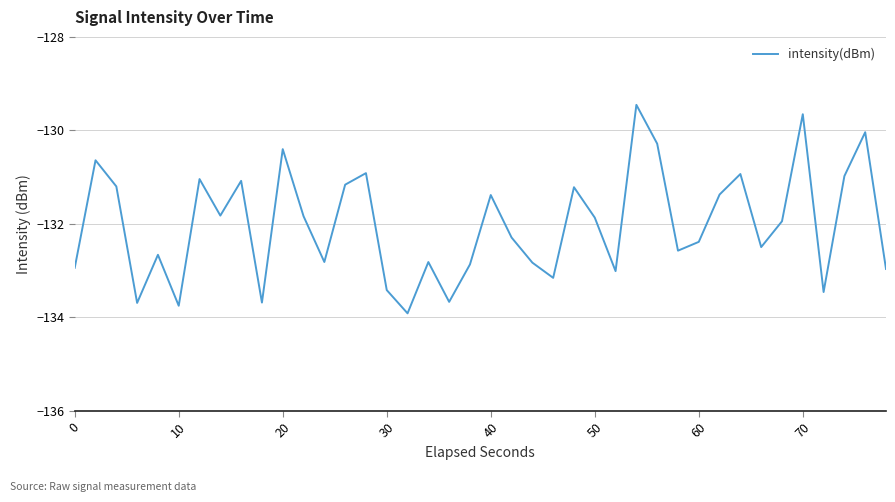

What is the maximum value shown in the chart?

-129.5